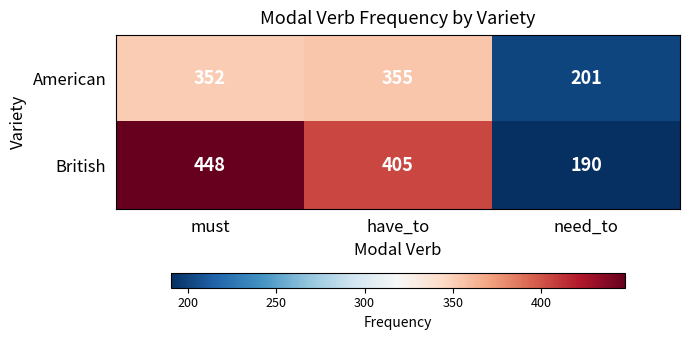

Which series has the widest spread of values?

British